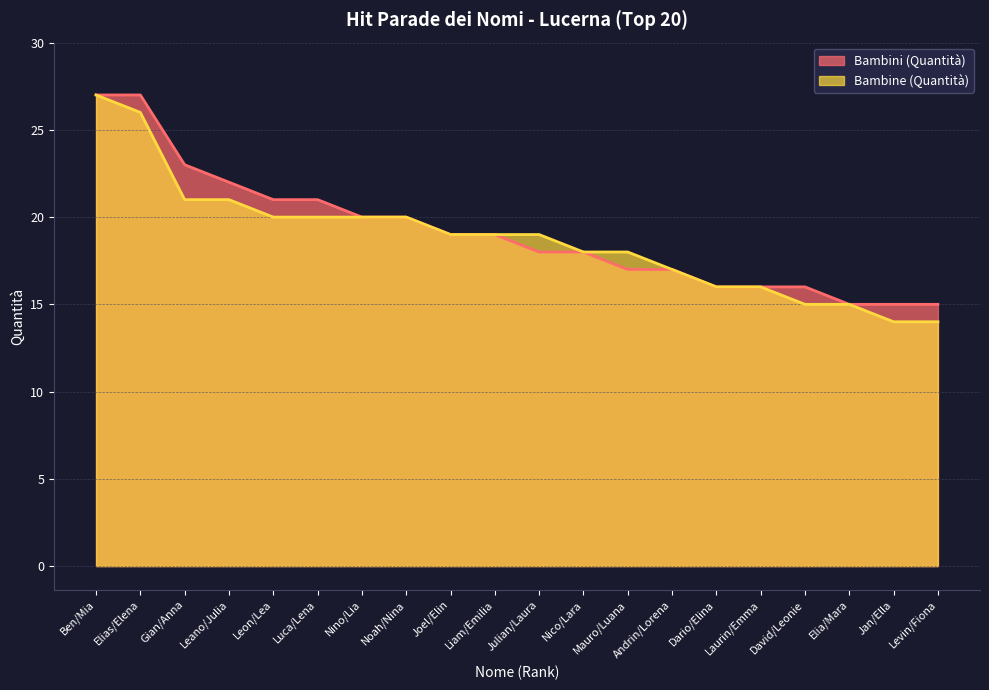

At which category does the chart reach its peak across all series?

Ben/Mia